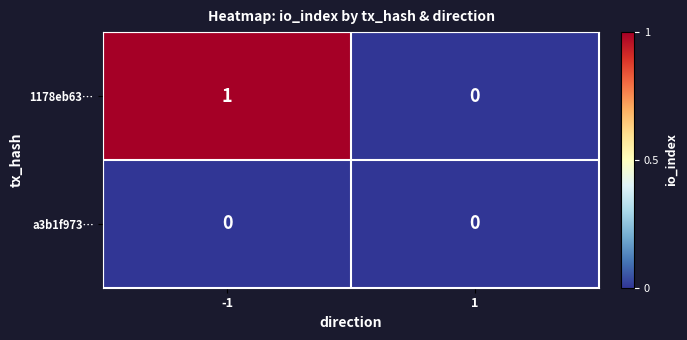

Which series changed the most between -1 and 1?

1178eb63…